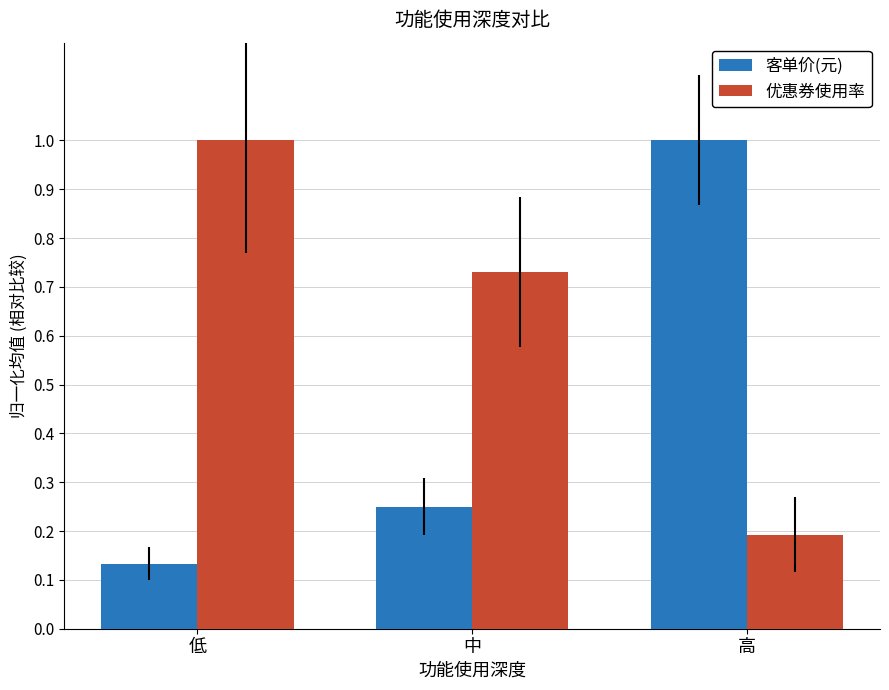

Are the bars horizontal?

No